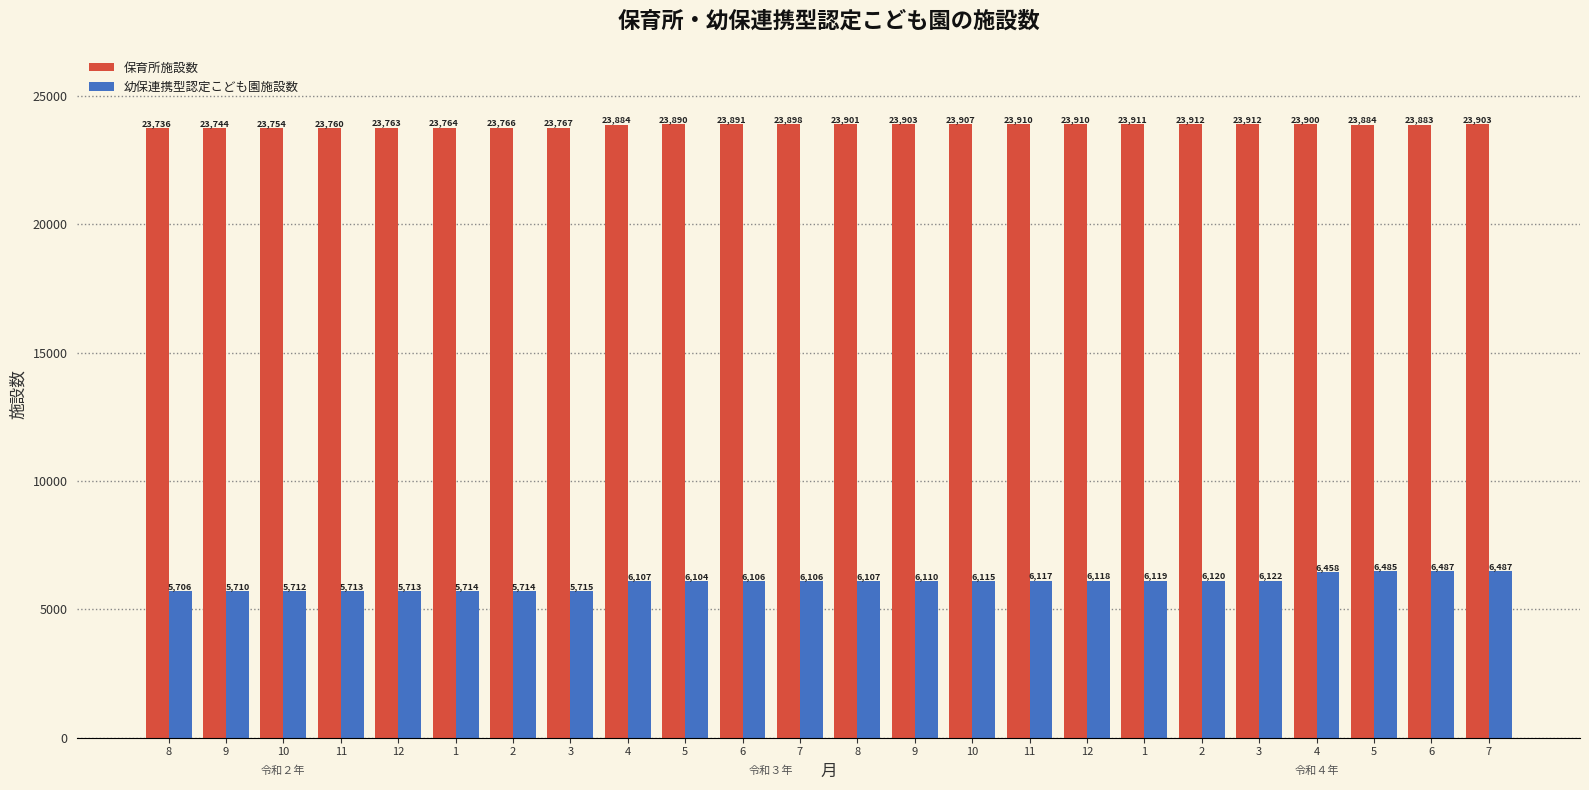

At 1, list the series in order from smallest to largest.

幼保連携型認定こども園施設数, 保育所施設数